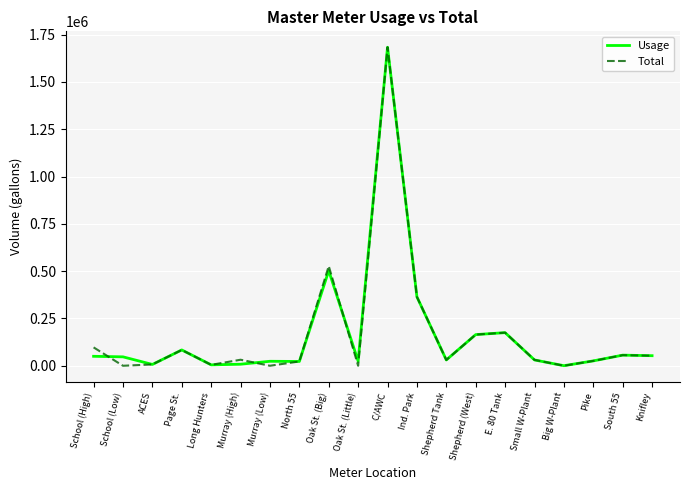

Does the chart have visible grid lines?

Yes